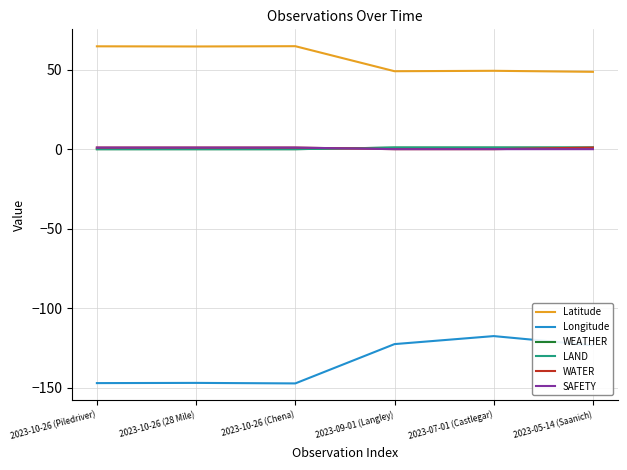

What is the highest value of the Longitude series?

-117.6